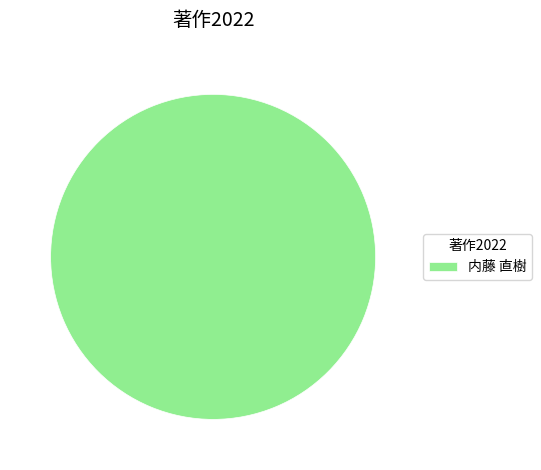

Rank the categories by value from lowest to highest.

内藤 直樹